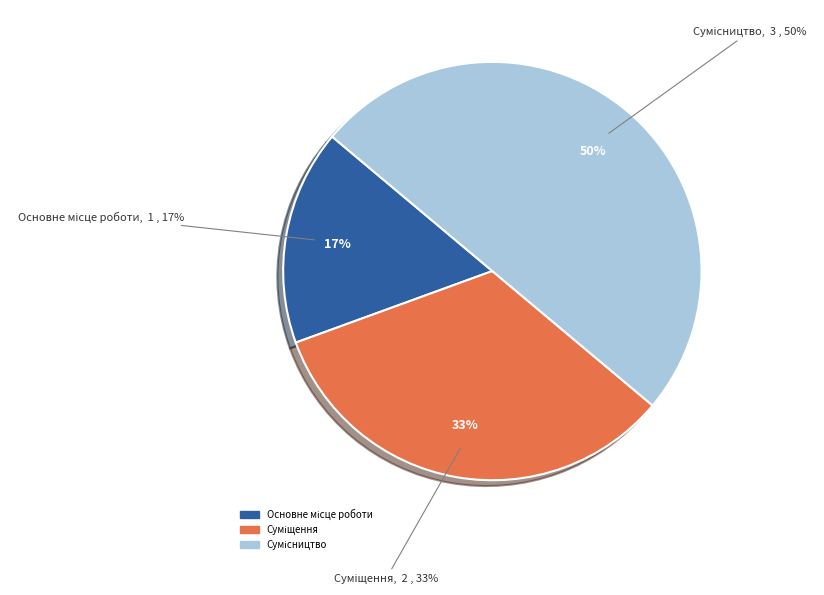

Count the number of slices in the pie.

3